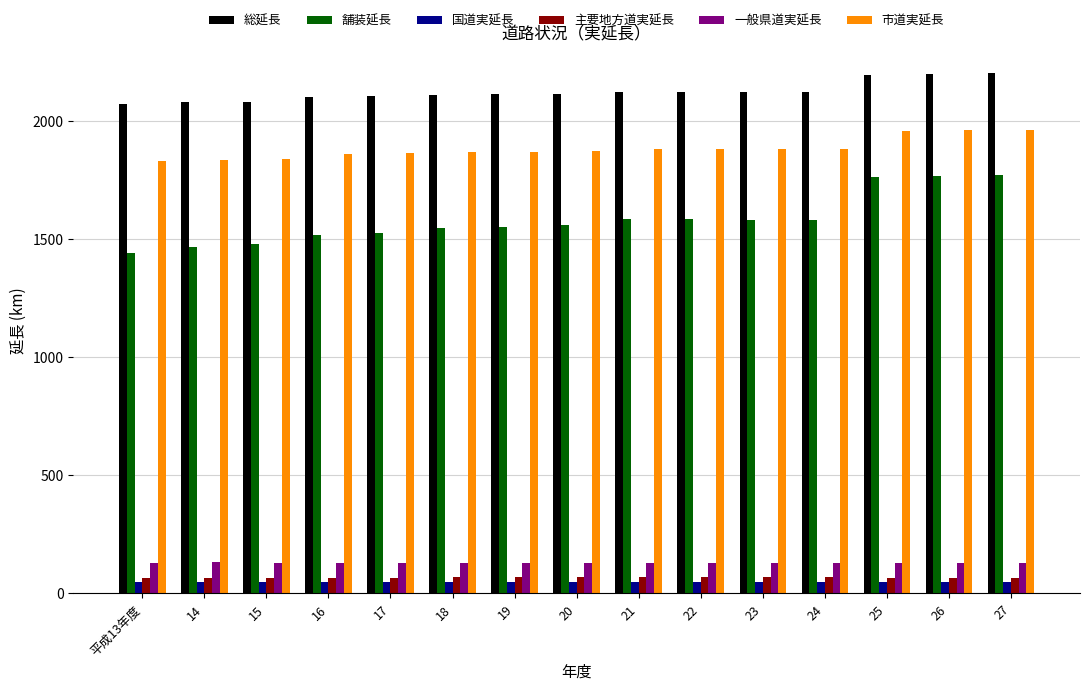

What is the label of the 5th bar from the left?

17